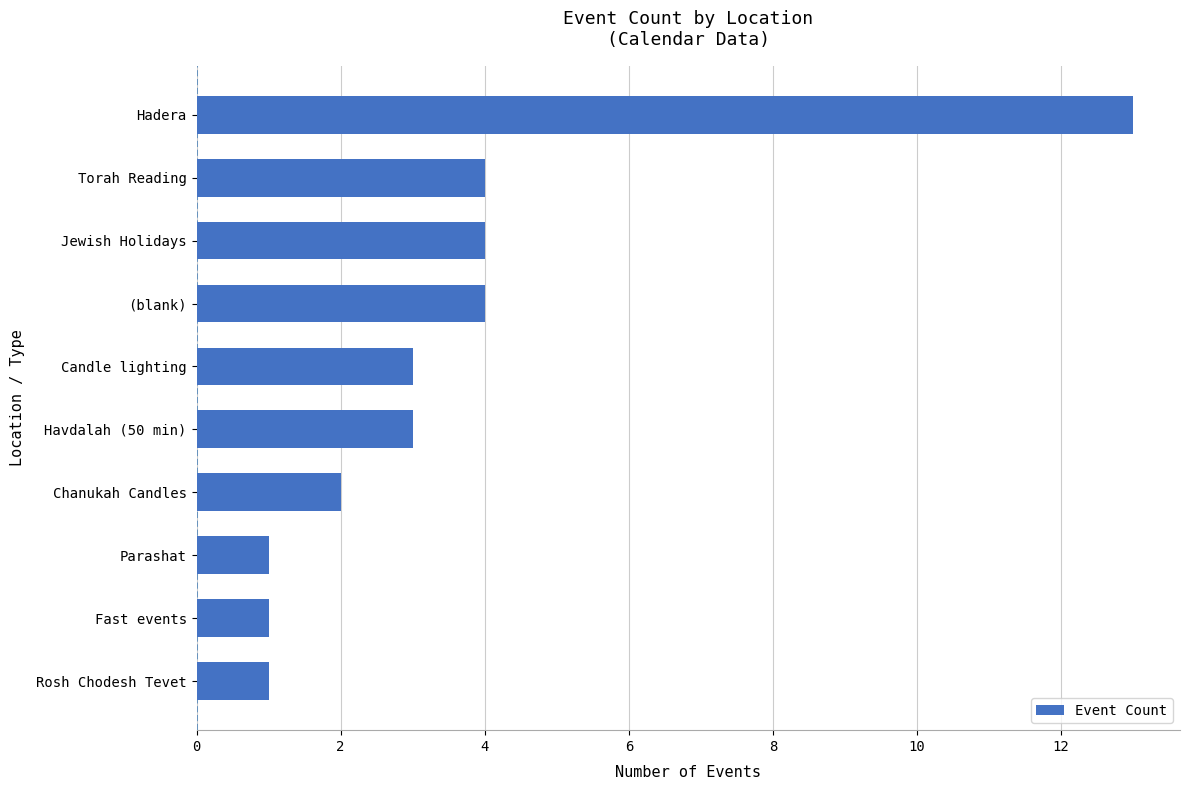

What is the maximum value shown in the chart?

13